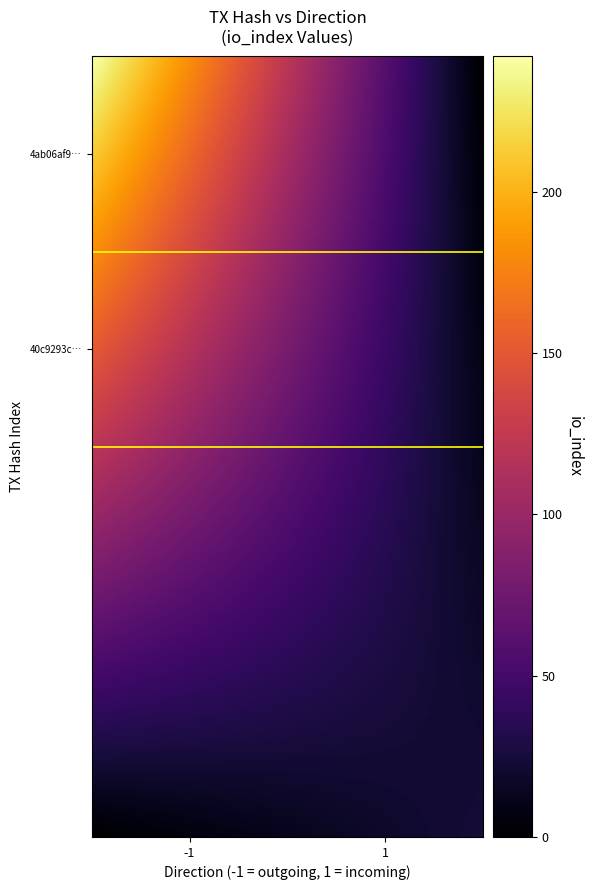

Reading left to right, list all the values displayed in this chart.

4ab06af98fb4a751803dc4a5a283f40d180f835: direction=-1	io_index=242
40c9293c8bd5f4883df1571c946518b2ec0f712: direction=1	io_index=24